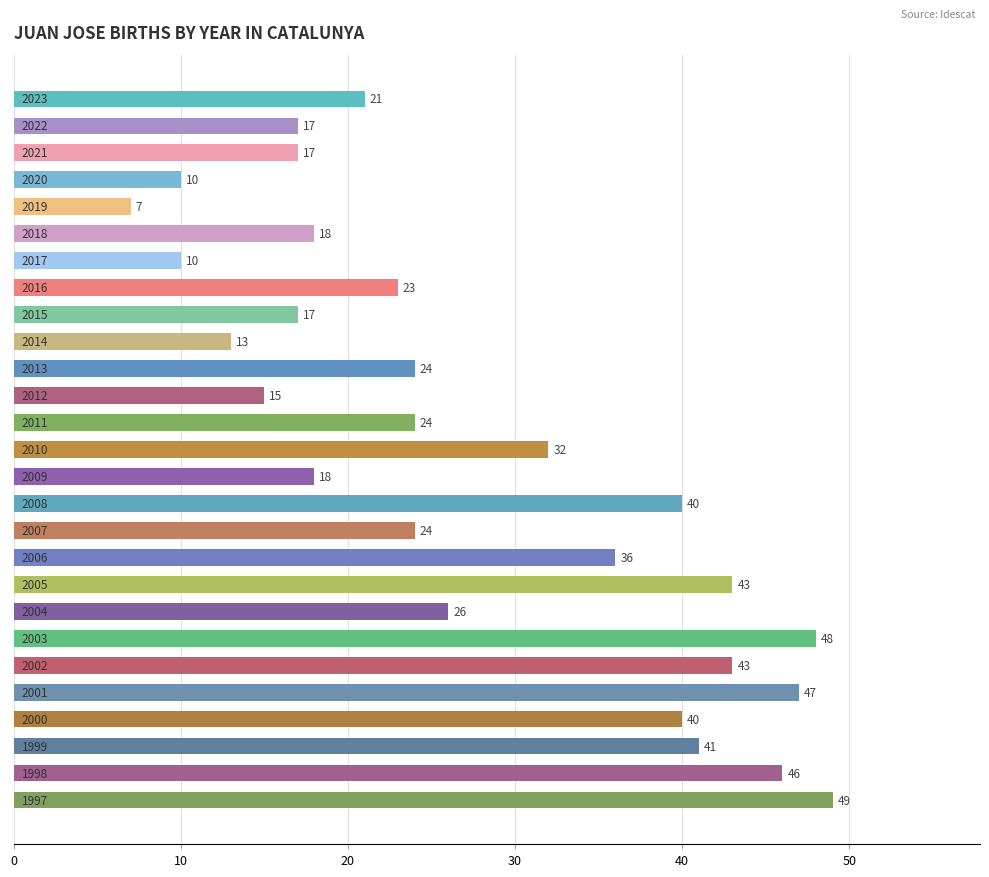

What is the difference between the maximum and minimum values?

42